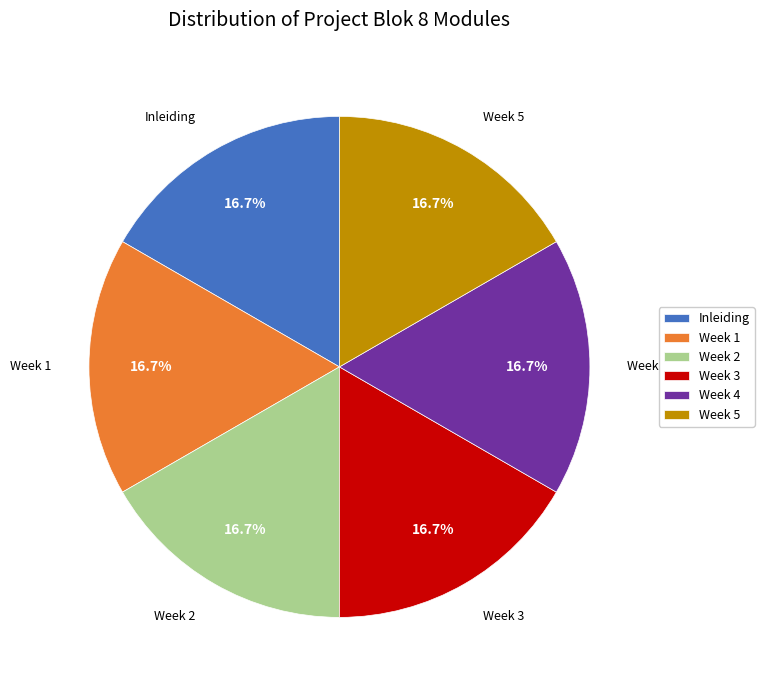

Combined, what portion of the pie is Week 5 and Week 1?

33.3%